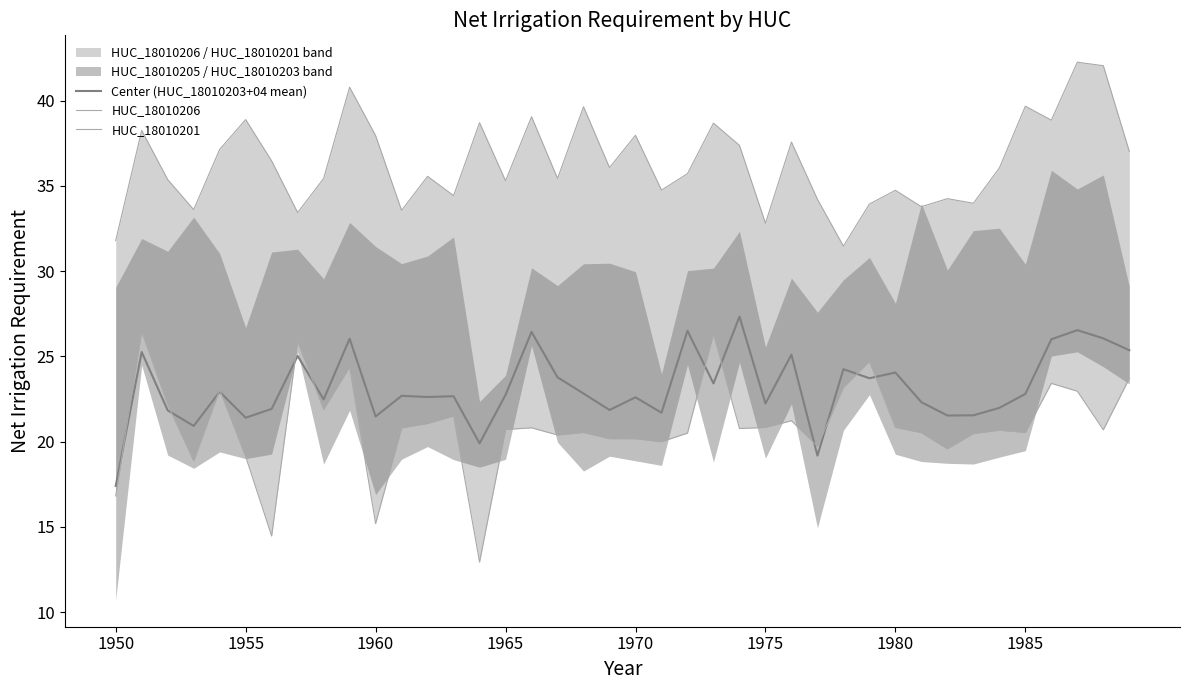

What is the minimum value for Center (HUC_18010203+04 mean)?

17.4